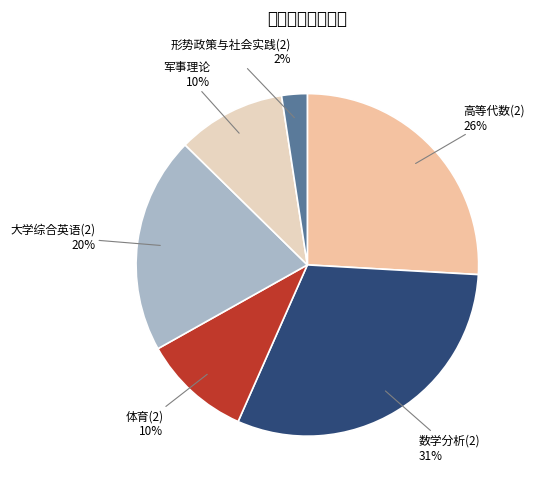

Which slice is the smallest?

形势政策与社会实践(2)